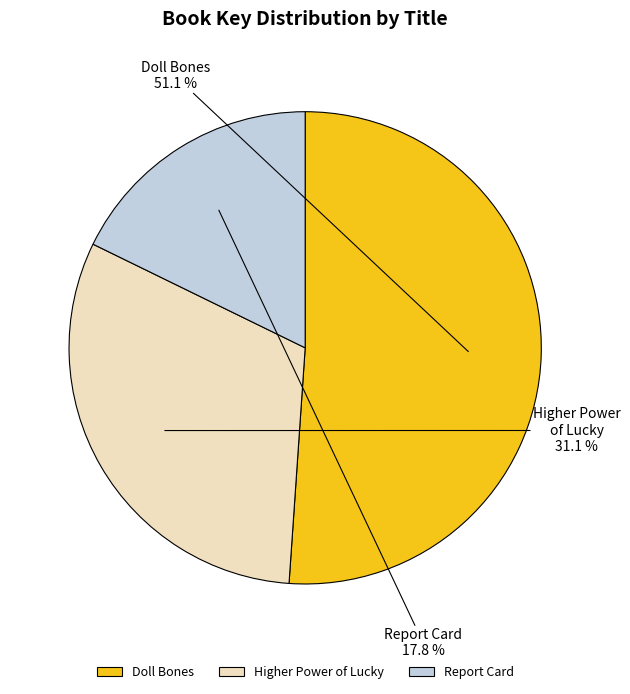

What percentage is the Report Card slice, to the nearest percent?

18%